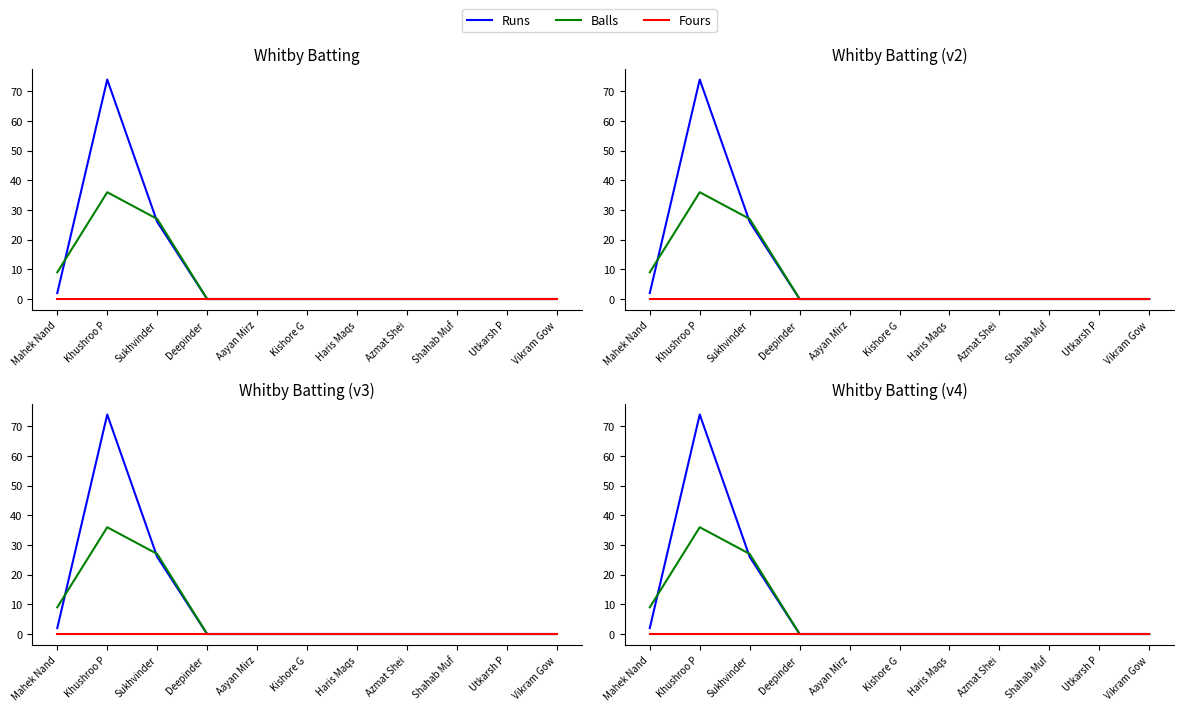

What is the sum of all Balls values?

72